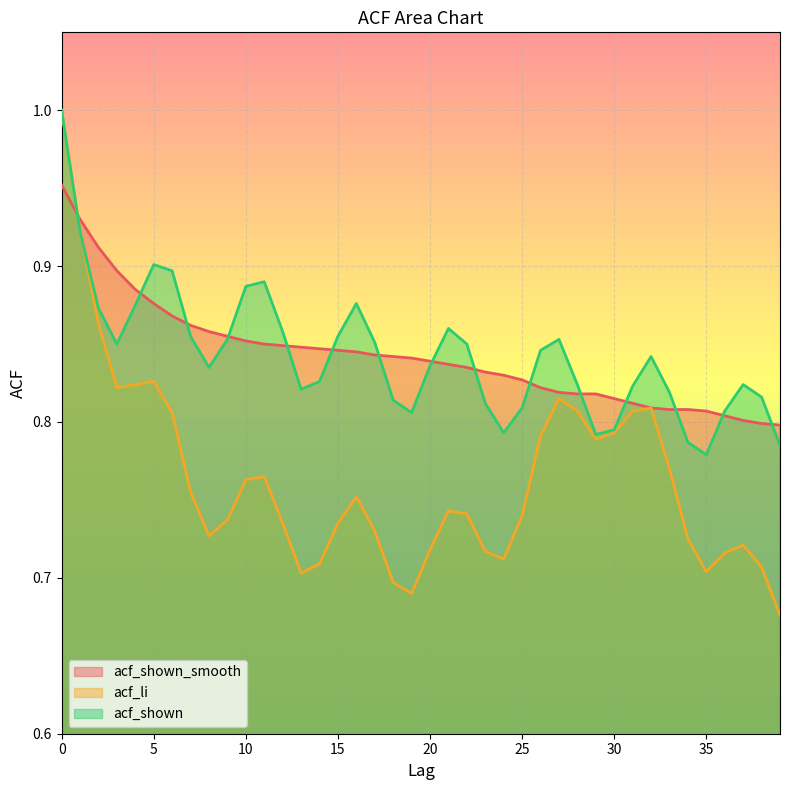

Reading right to left, what are all the values shown in this chart?

acf_shown_smooth: 39=0.8	38=0.8	37=0.8	36=0.8	35=0.8	34=0.8	33=0.8	32=0.8	31=0.8	30=0.8	29=0.8	28=0.8	27=0.8	26=0.8	25=0.8	24=0.8	23=0.8	22=0.8	21=0.8	20=0.8	19=0.8	18=0.8	17=0.8	16=0.8	15=0.8	14=0.8	13=0.8	12=0.8	11=0.8	10=0.9	9=0.9	8=0.9	7=0.9	6=0.9	5=0.9	4=0.9	3=0.9	2=0.9	1=0.9	0=1.0
acf_li: 39=0.7	38=0.7	37=0.7	36=0.7	35=0.7	34=0.7	33=0.8	32=0.8	31=0.8	30=0.8	29=0.8	28=0.8	27=0.8	26=0.8	25=0.7	24=0.7	23=0.7	22=0.7	21=0.7	20=0.7	19=0.7	18=0.7	17=0.7	16=0.8	15=0.7	14=0.7	13=0.7	12=0.7	11=0.8	10=0.8	9=0.7	8=0.7	7=0.8	6=0.8	5=0.8	4=0.8	3=0.8	2=0.9	1=0.9	0=1.0
acf_shown: 39=0.8	38=0.8	37=0.8	36=0.8	35=0.8	34=0.8	33=0.8	32=0.8	31=0.8	30=0.8	29=0.8	28=0.8	27=0.9	26=0.8	25=0.8	24=0.8	23=0.8	22=0.8	21=0.9	20=0.8	19=0.8	18=0.8	17=0.9	16=0.9	15=0.9	14=0.8	13=0.8	12=0.9	11=0.9	10=0.9	9=0.9	8=0.8	7=0.9	6=0.9	5=0.9	4=0.9	3=0.8	2=0.9	1=0.9	0=1.0